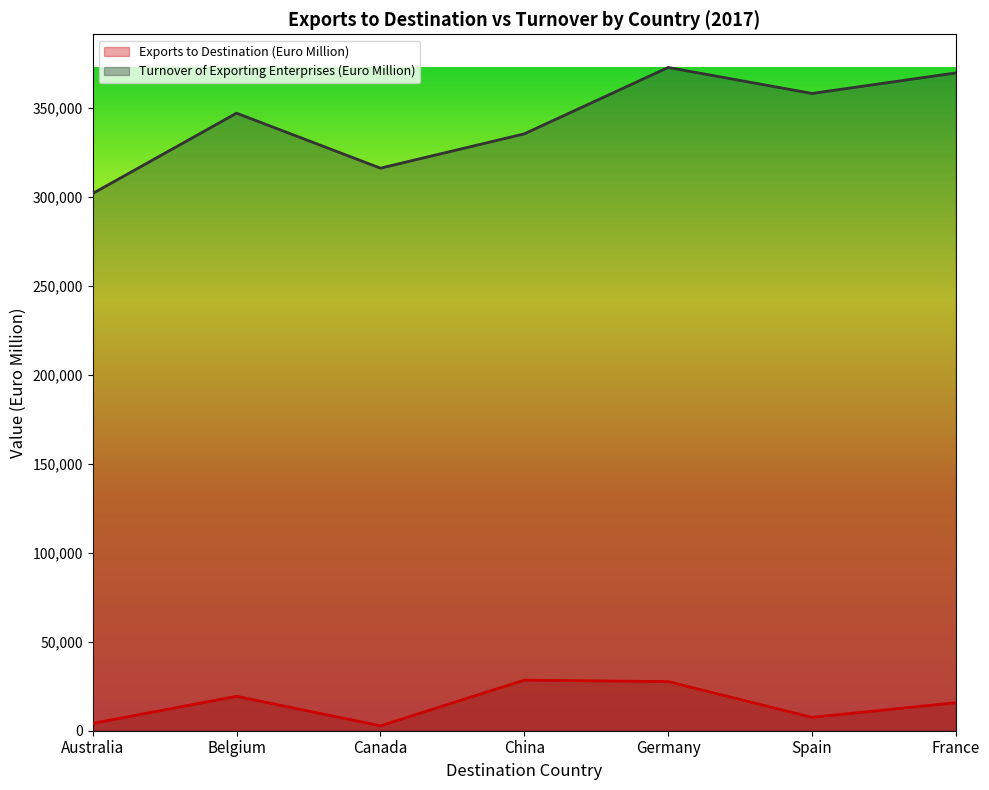

How many values in the Turnover of Exporting Enterprises (Euro Million) series are below 347231?

3